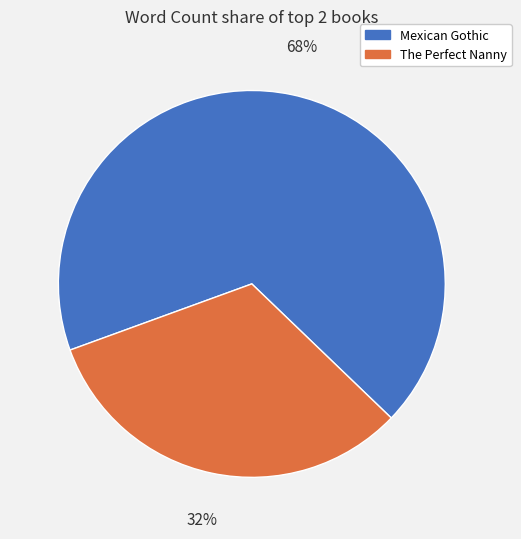

How many segments does this pie chart have?

2